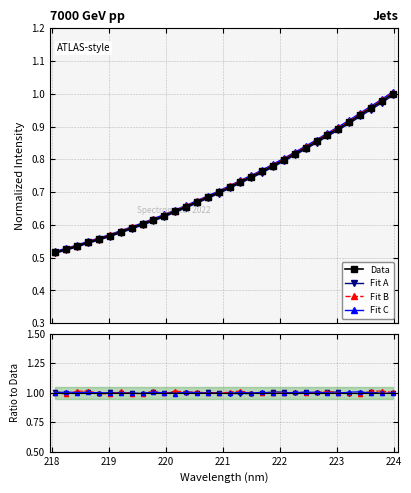

The chart shows a value of 0.3 at 218.8244. True or false?

False